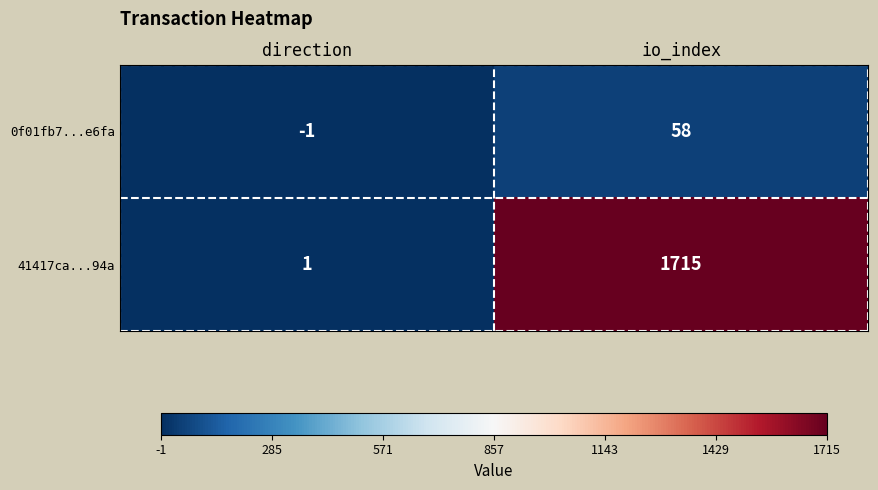

Which label corresponds to the largest value in the chart?

io_index